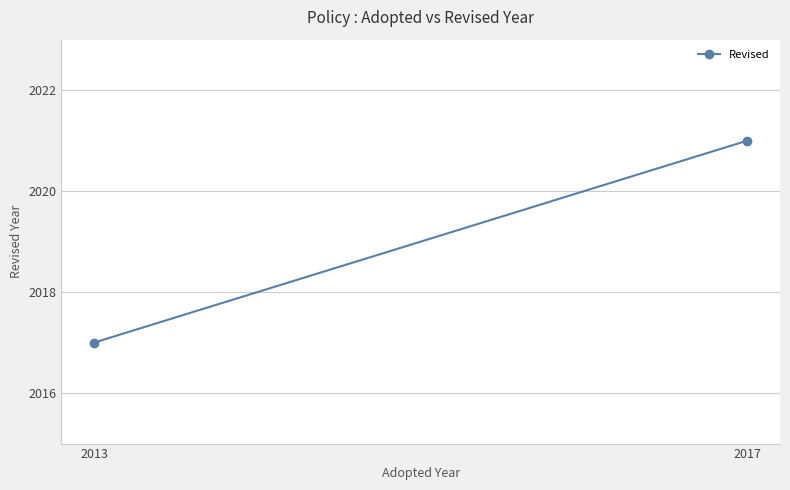

Where is the data nearest to the value 2019?

2013